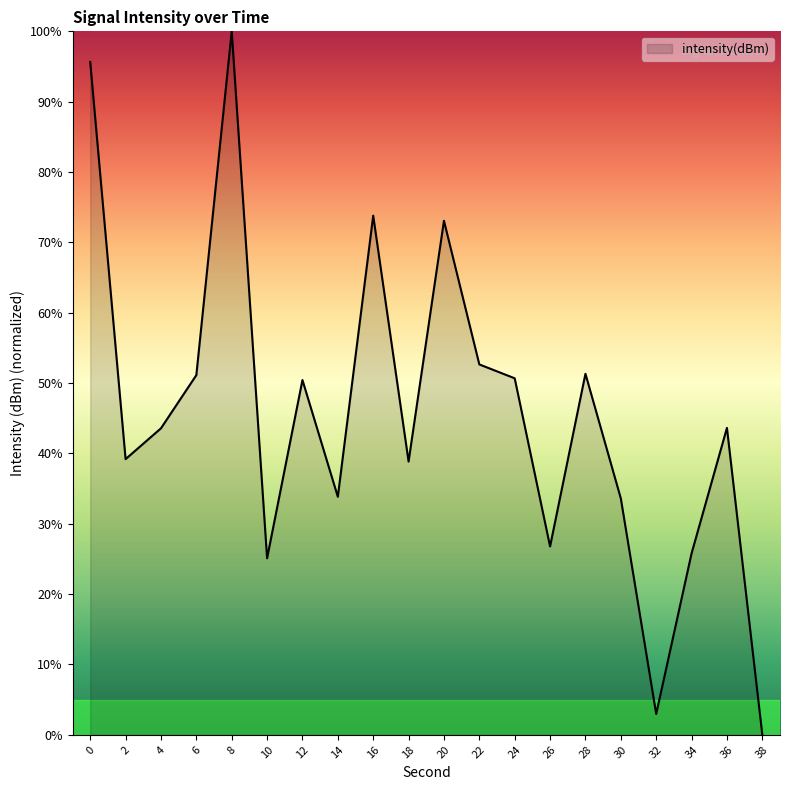

The value at 10 is 9.5. True or false?

False